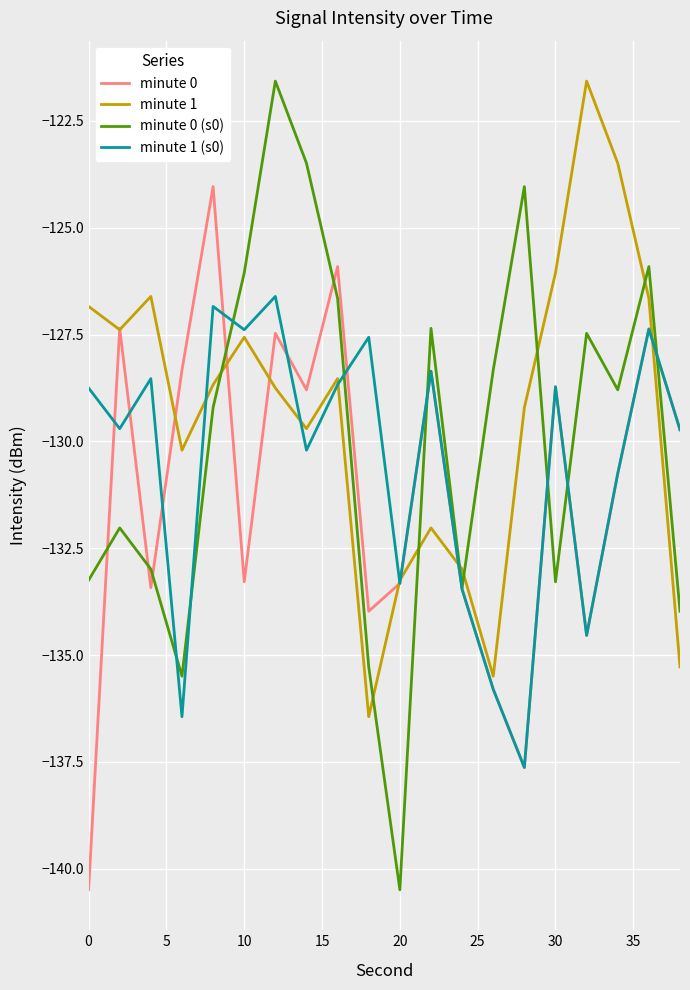

True or false: minute 0 (s0) and minute 1 (s0) cross at least once.

True